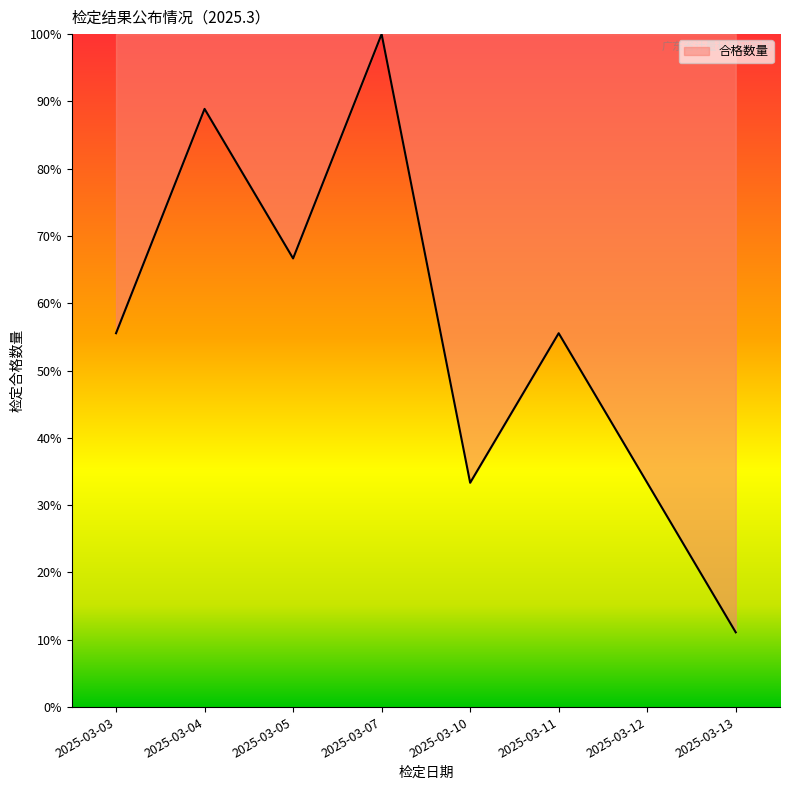

What is the approximate value at 2025-03-10?

33.3